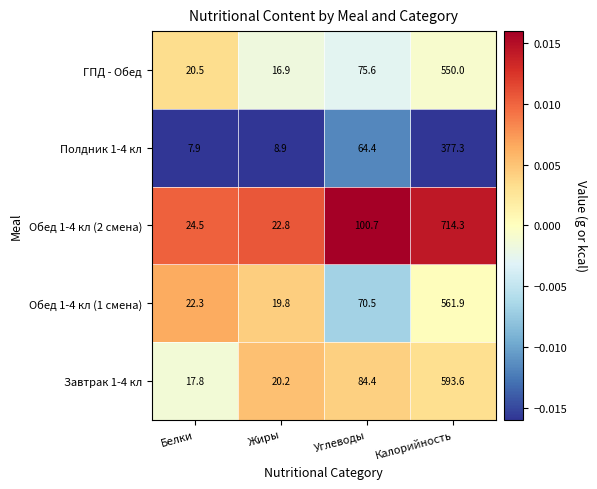

Rank the series by their maximum value, from lowest to highest.

Полдник 1-4 кл, ГПД - Обед, Обед 1-4 кл (1 смена), Завтрак 1-4 кл, Обед 1-4 кл (2 смена)